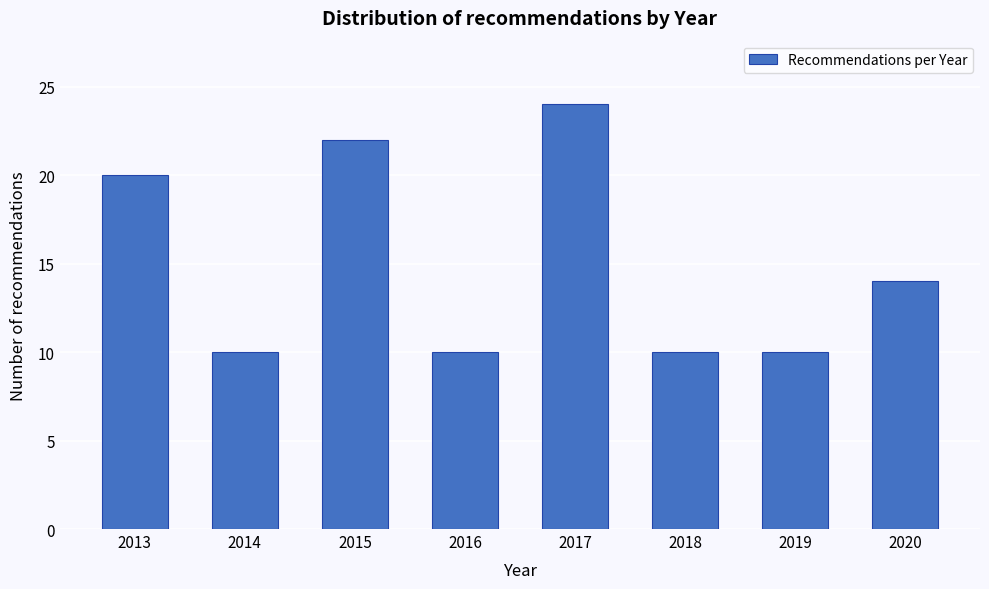

Reading left to right, transcribe all the data shown in this chart.

20	10	22	10	24	10	10	14